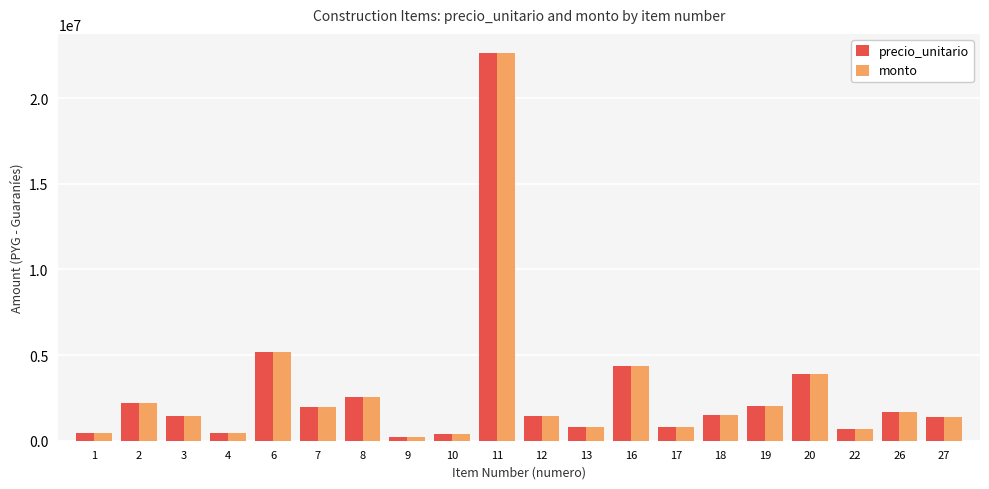

At which label does precio_unitario reach its peak?

11